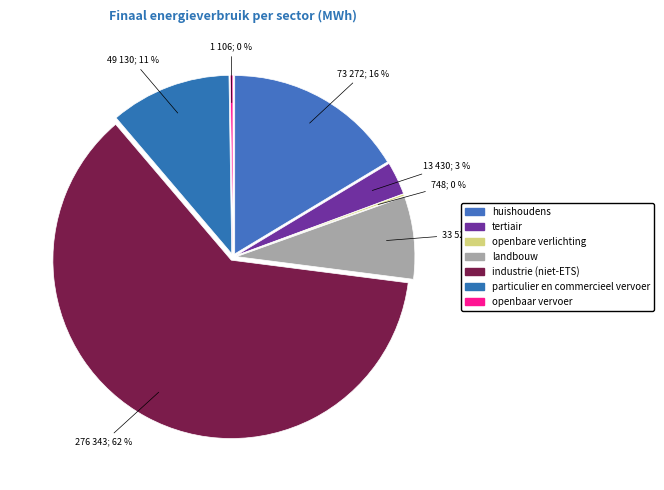

Which slice is the largest?

industrie (niet-ETS)